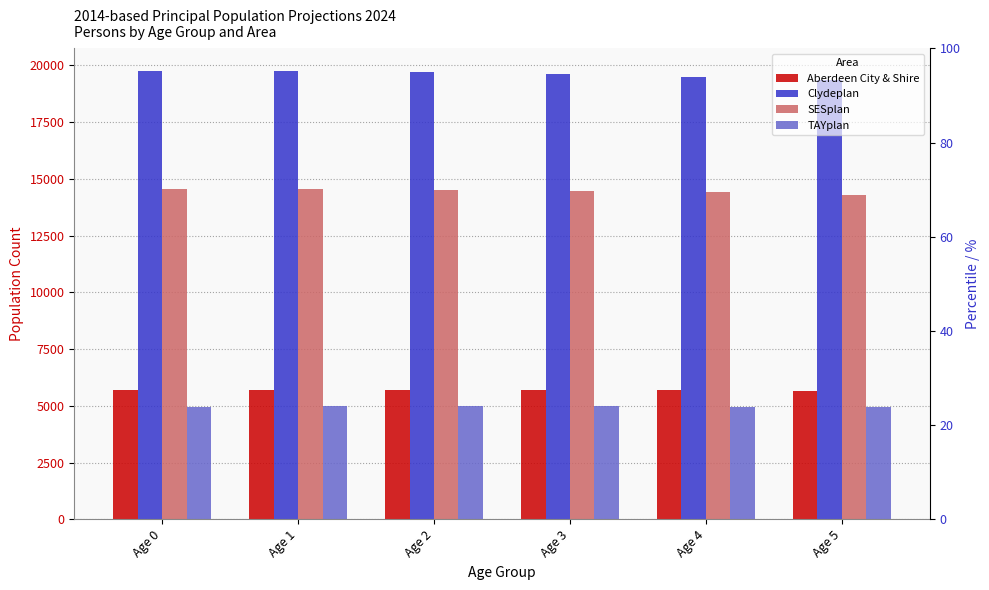

What are all the series names shown in the legend?

Aberdeen City & Shire, Clydeplan, SESplan, TAYplan